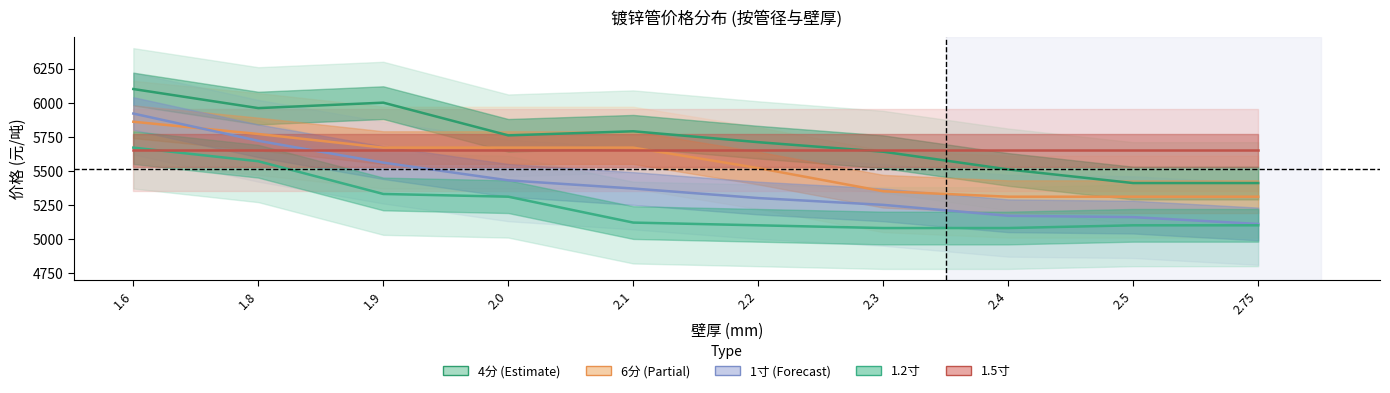

What is the difference between the 1.2寸 values at 2.2 and 2.4?

20